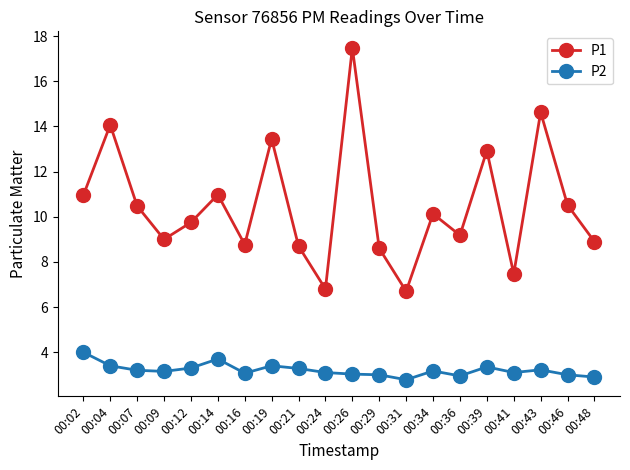

Which category has the highest value across all series?

00:26